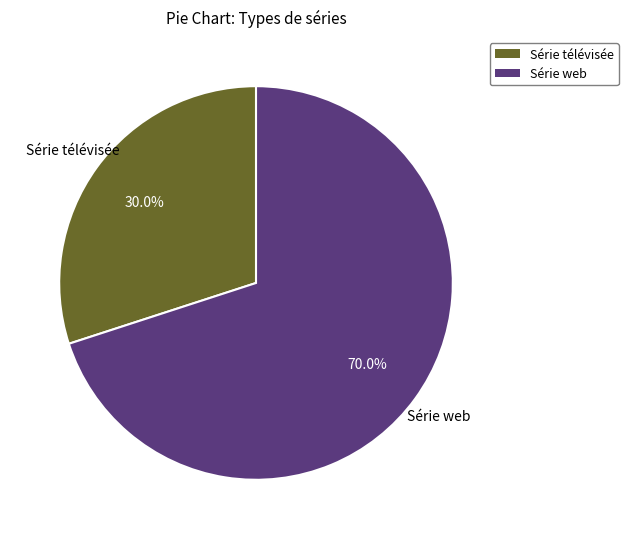

Does Série télévisée account for over 50% of the chart?

No